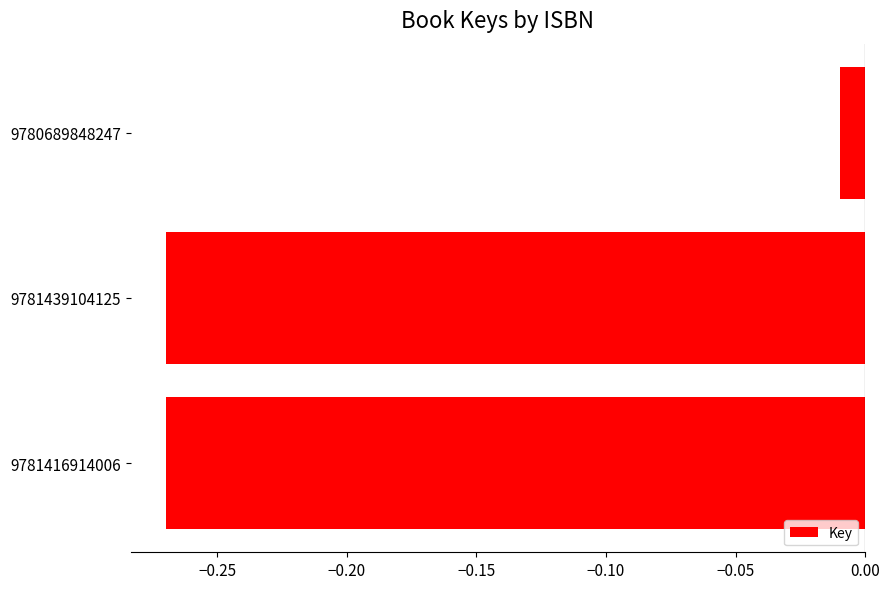

How many series are shown in this chart?

1